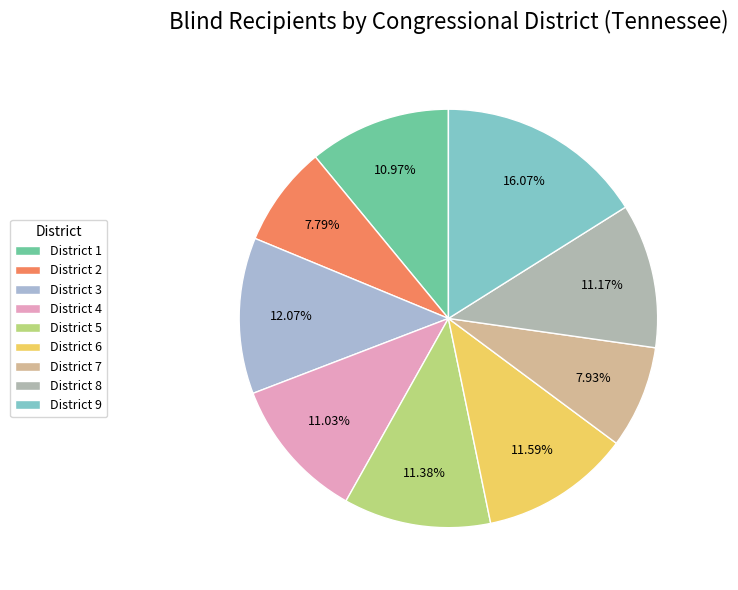

How many slices are in this pie chart?

9